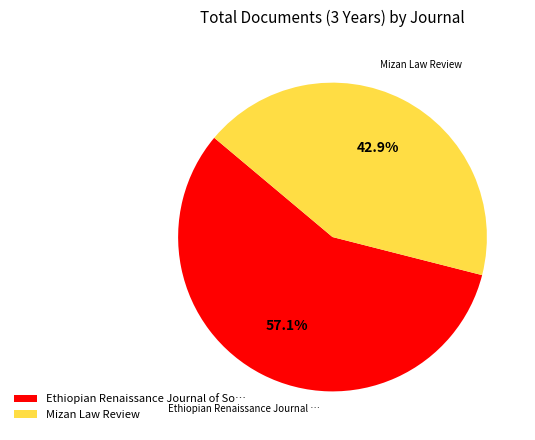

Which slice represents more than half of the pie?

Ethiopian Renaissance Journal of So…